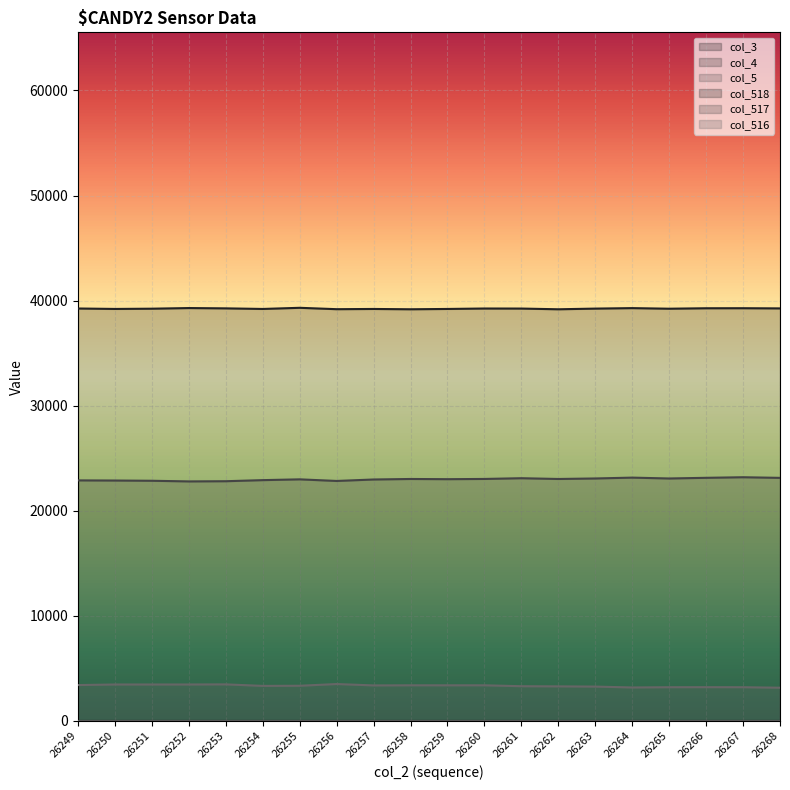

What is the difference between the highest and lowest values at 26256?

39182